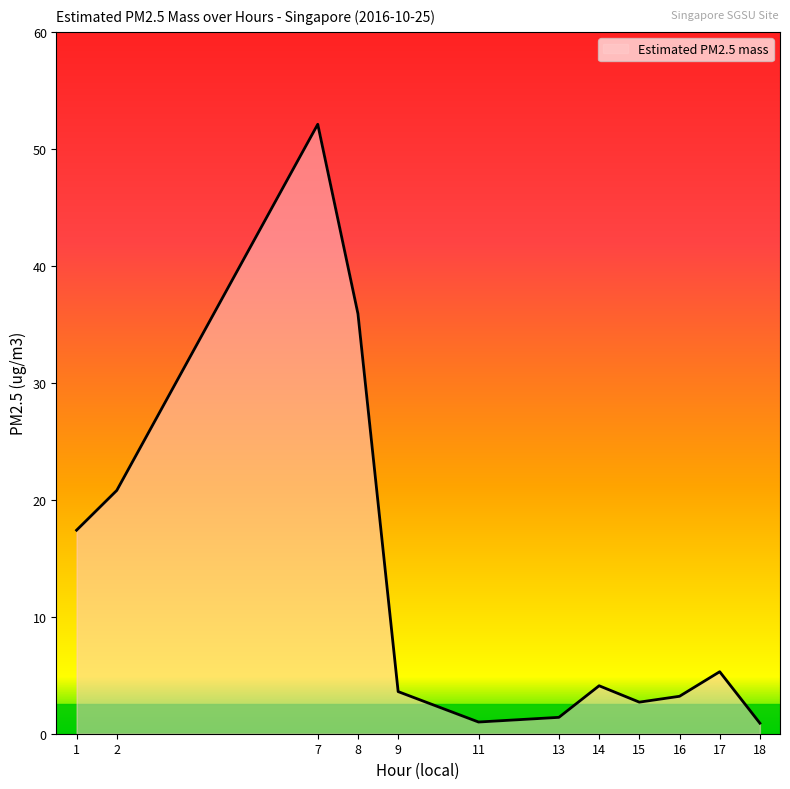

What is the minimum value shown in the chart?

0.9